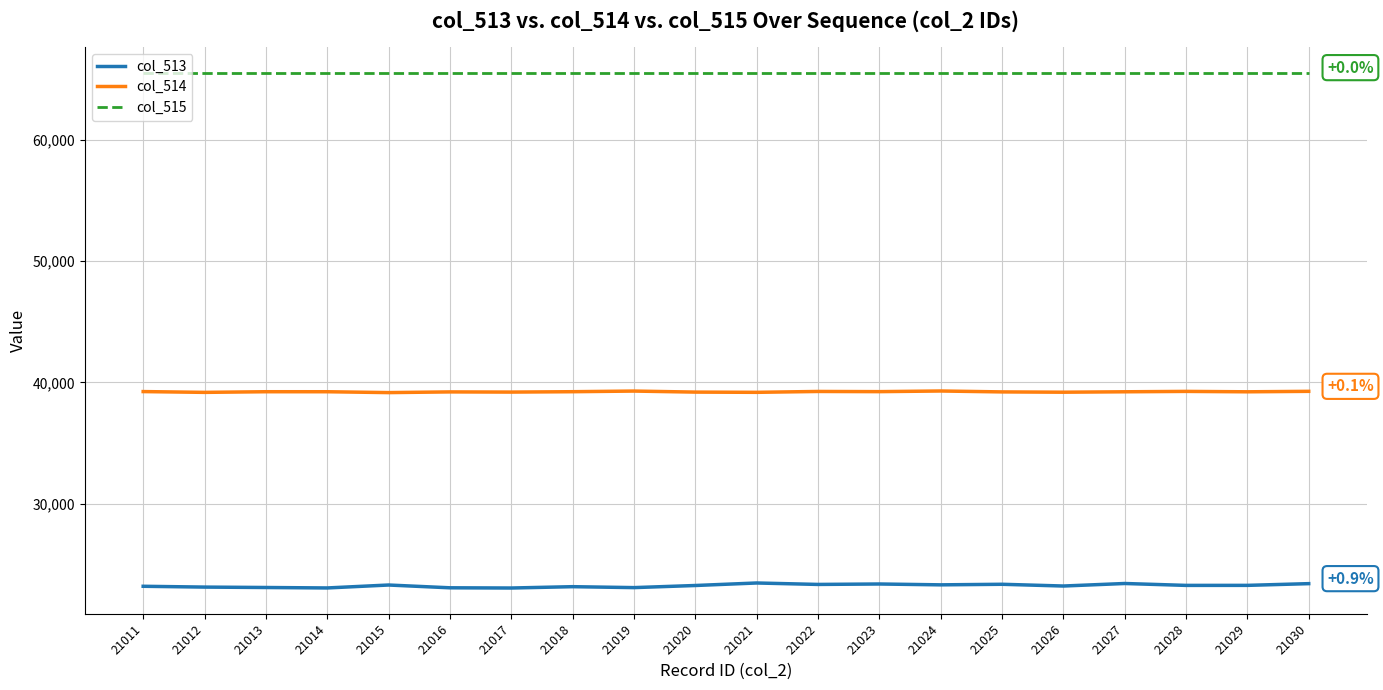

True or false: col_514 and col_513 intersect in this chart.

False